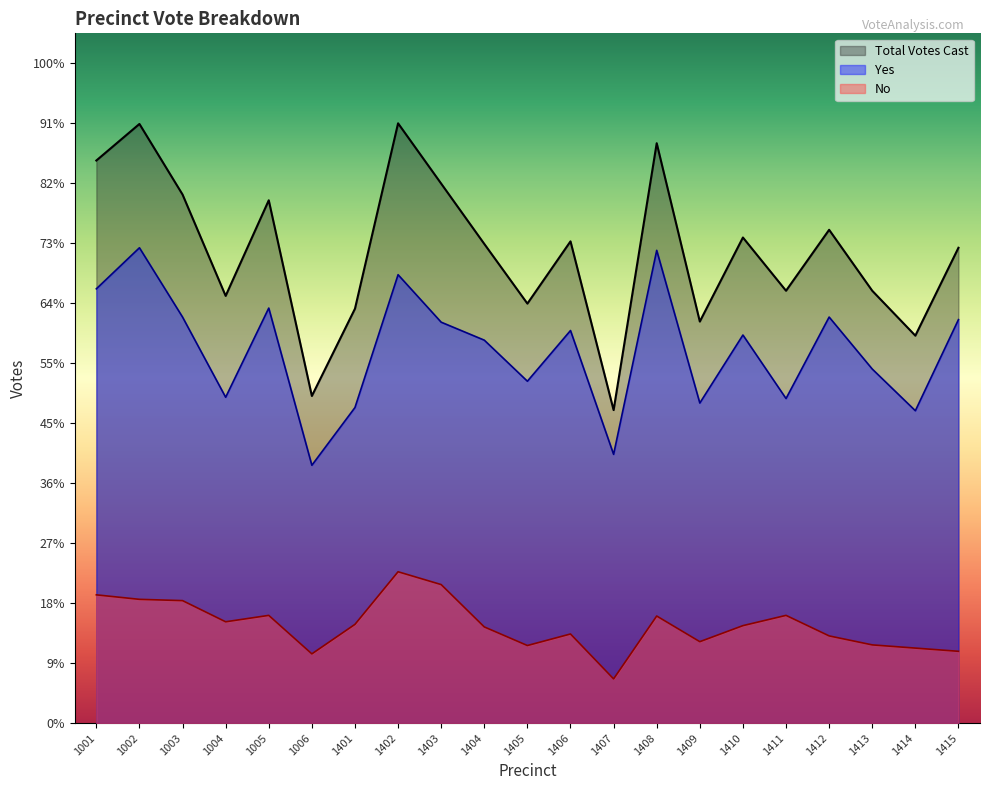

What value does the No series have at 1401?

154